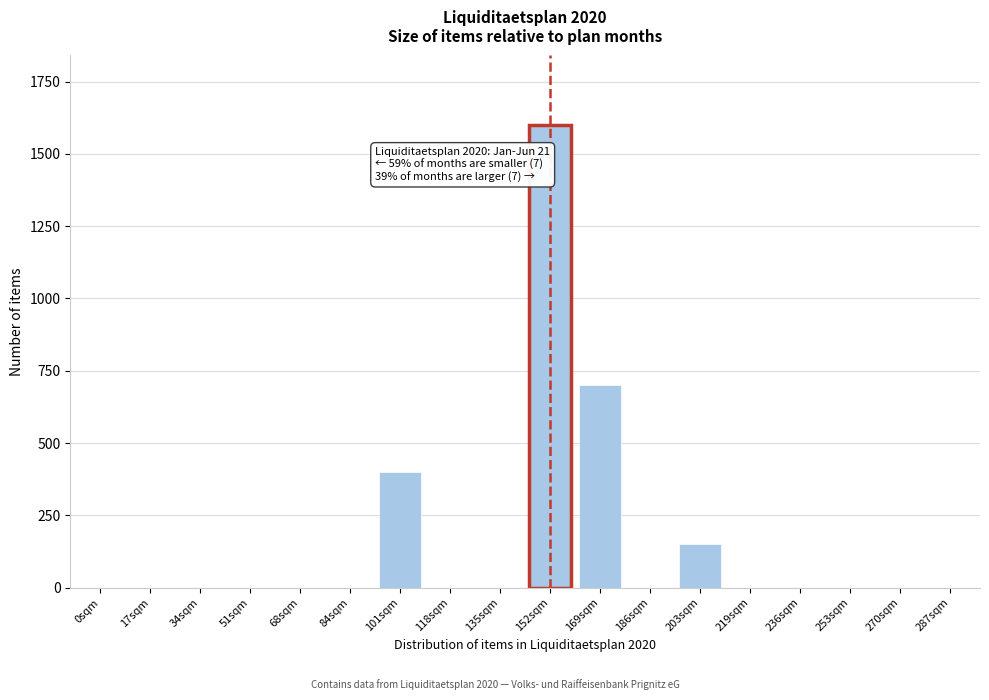

Reading left to right, what are all the values shown in this chart?

0sqm=0	17sqm=0	34sqm=0	51sqm=0	68sqm=0	84sqm=0	101sqm=400	118sqm=0	135sqm=0	152sqm=1600	169sqm=700	186sqm=0	203sqm=150	219sqm=0	236sqm=0	253sqm=0	270sqm=0	287sqm=0